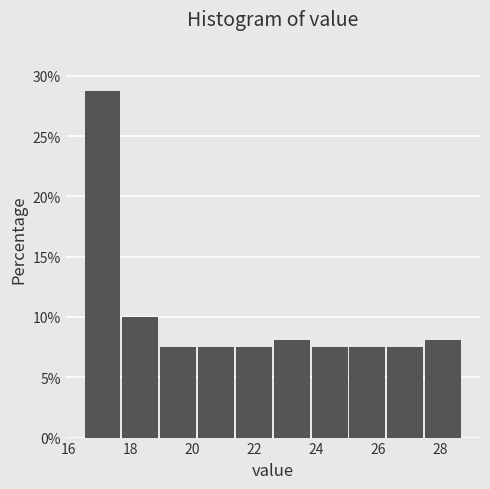

Reading left to right, list every bar in this chart as the range it spans on the x-axis followed by its height. Neither the bar edges nor the heights are printed on the chart, so give them approximately, as read against the axes.

16.50 to 17.72: 29.0
17.72 to 18.94: 10.0
18.94 to 20.16: 7.5
20.16 to 21.38: 7.5
21.38 to 22.60: 7.5
22.60 to 23.82: 8.0
23.82 to 25.04: 7.5
25.04 to 26.26: 7.5
26.26 to 27.48: 7.5
27.48 to 28.70: 8.0